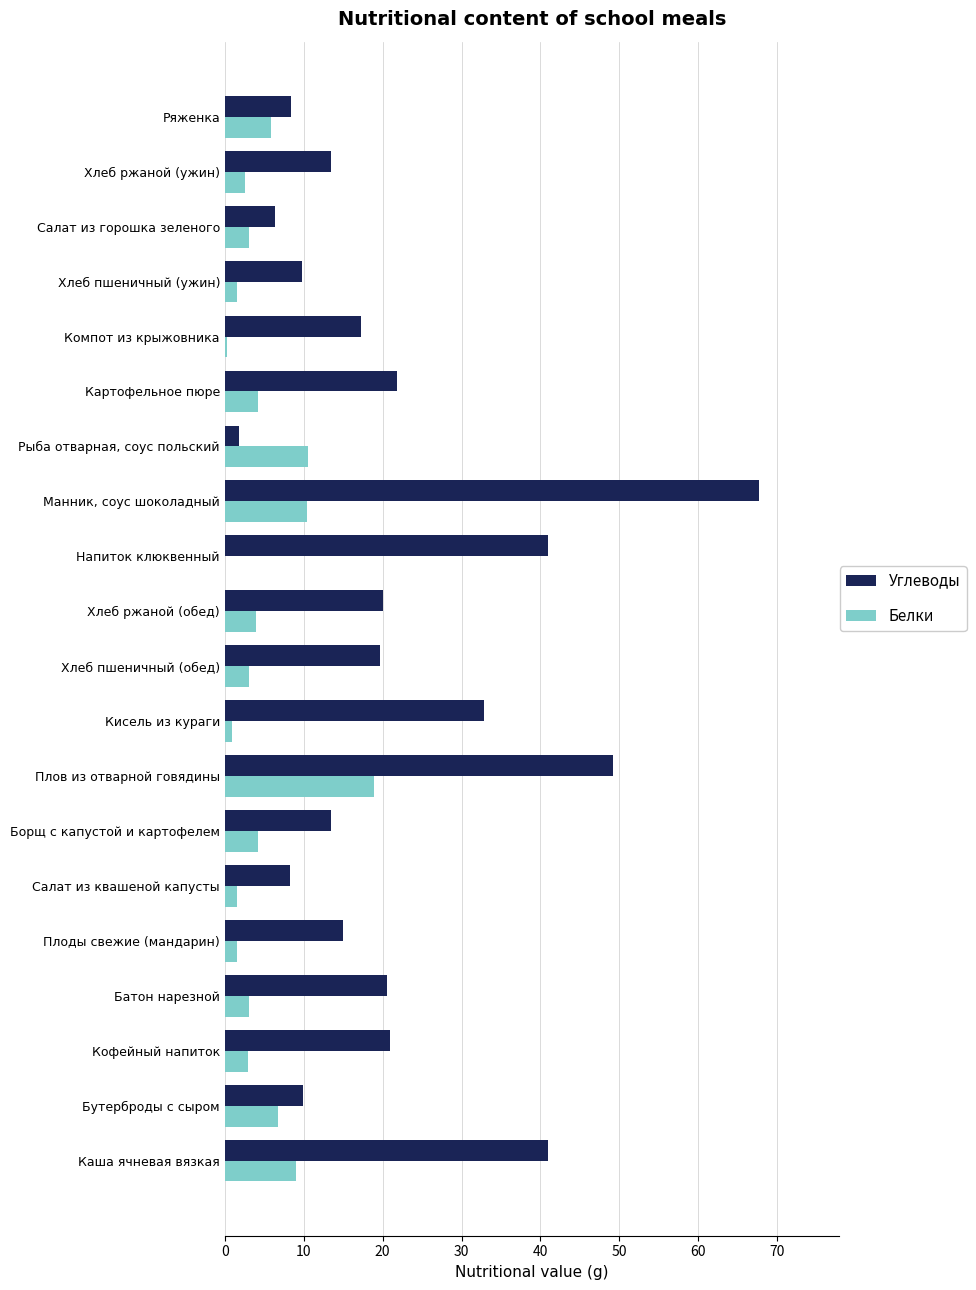

Is it true that Углеводы equals 29.5 at Картофельное пюре?

False